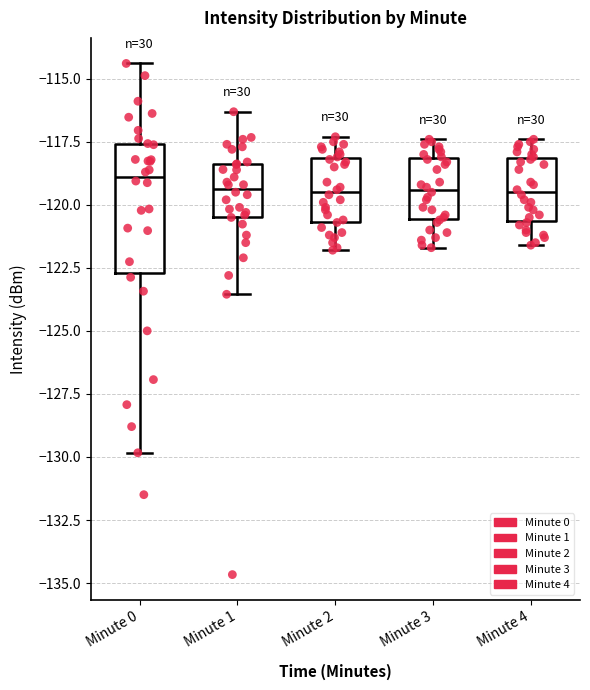

Comparing the boxes themselves (not the whiskers), which one is the tallest?

Minute 0